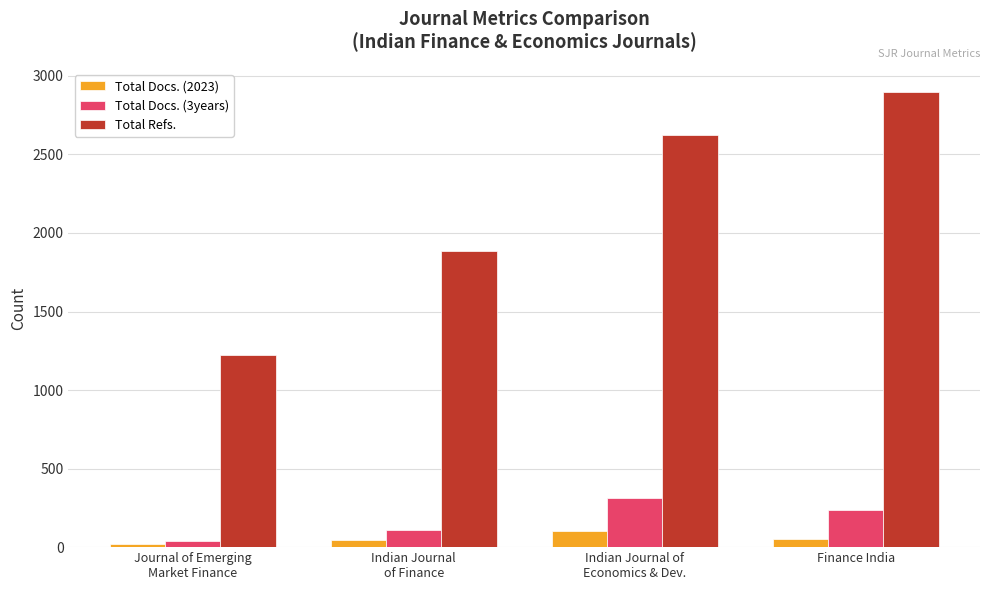

How many series are shown in this chart?

3